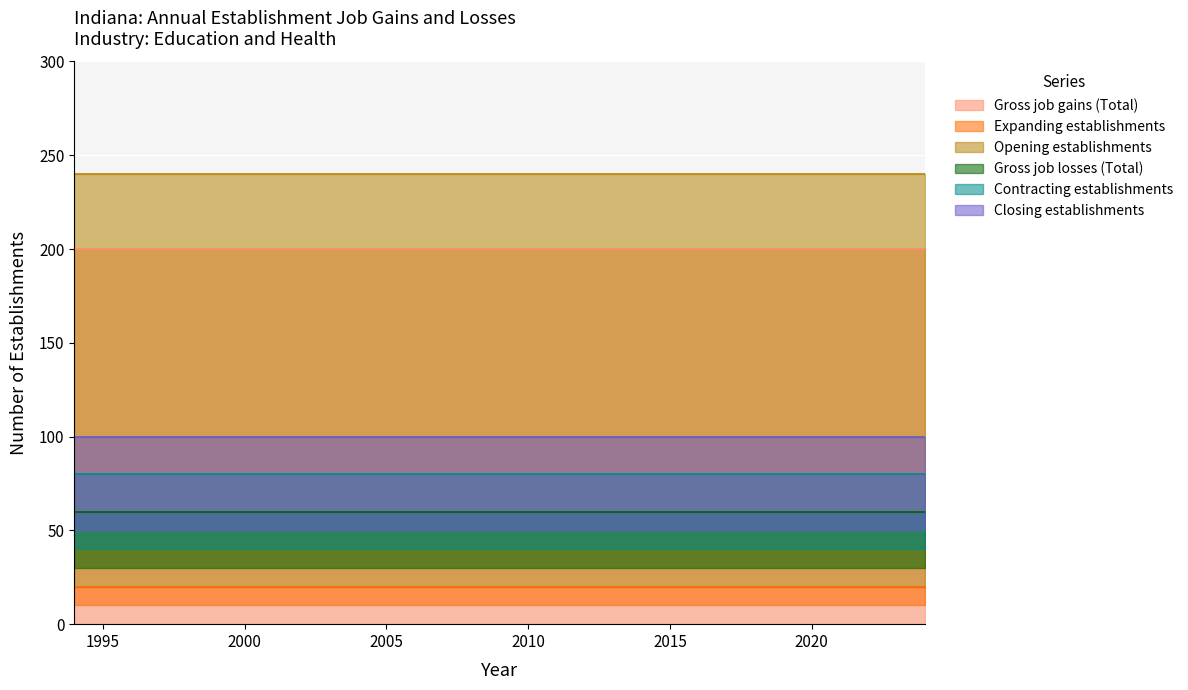

What is the spread (max minus min) of values at 2021?

200